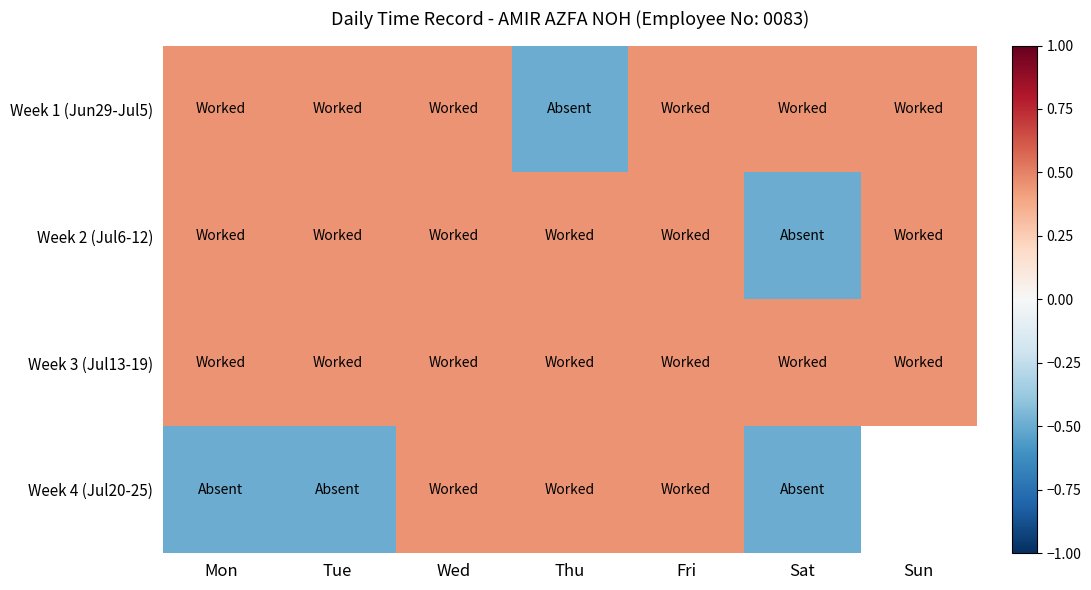

The Week 4 (Jul20-25) series shows -0.5 at Sat. True or false?

True